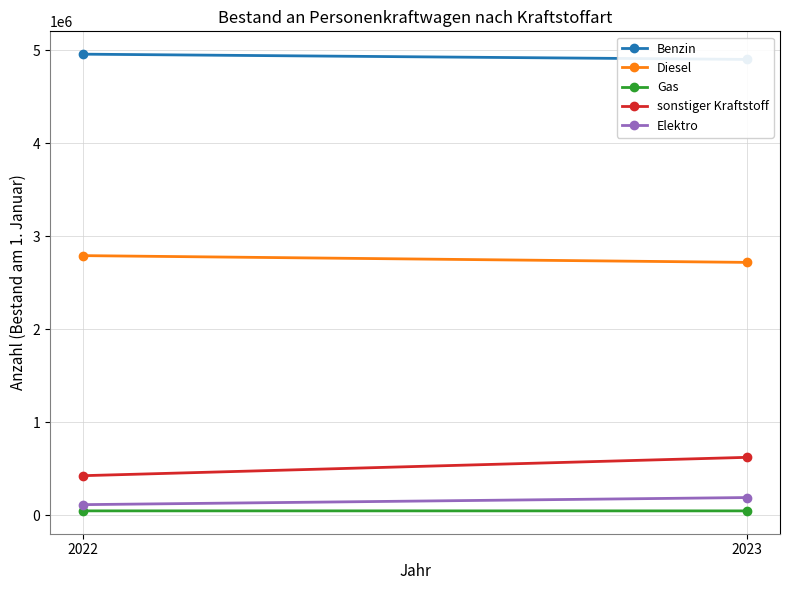

Which has a higher value, 2023 or 2022?

2022